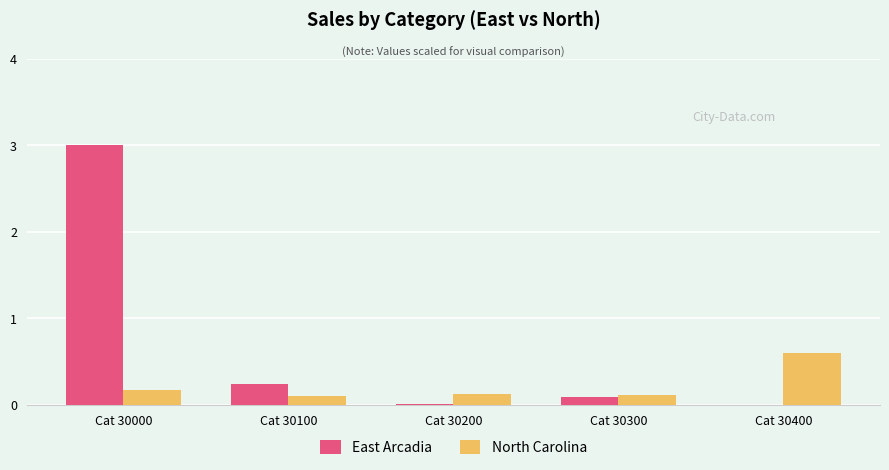

Count the number of data series in this chart.

2